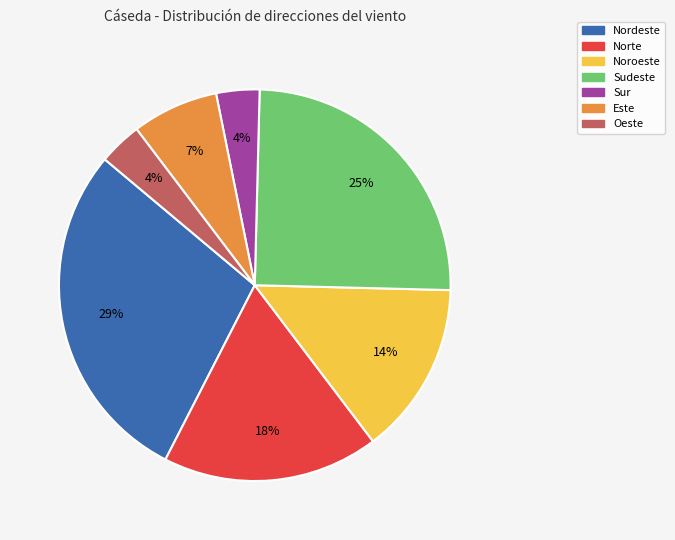

Is there a majority slice in this chart?

No